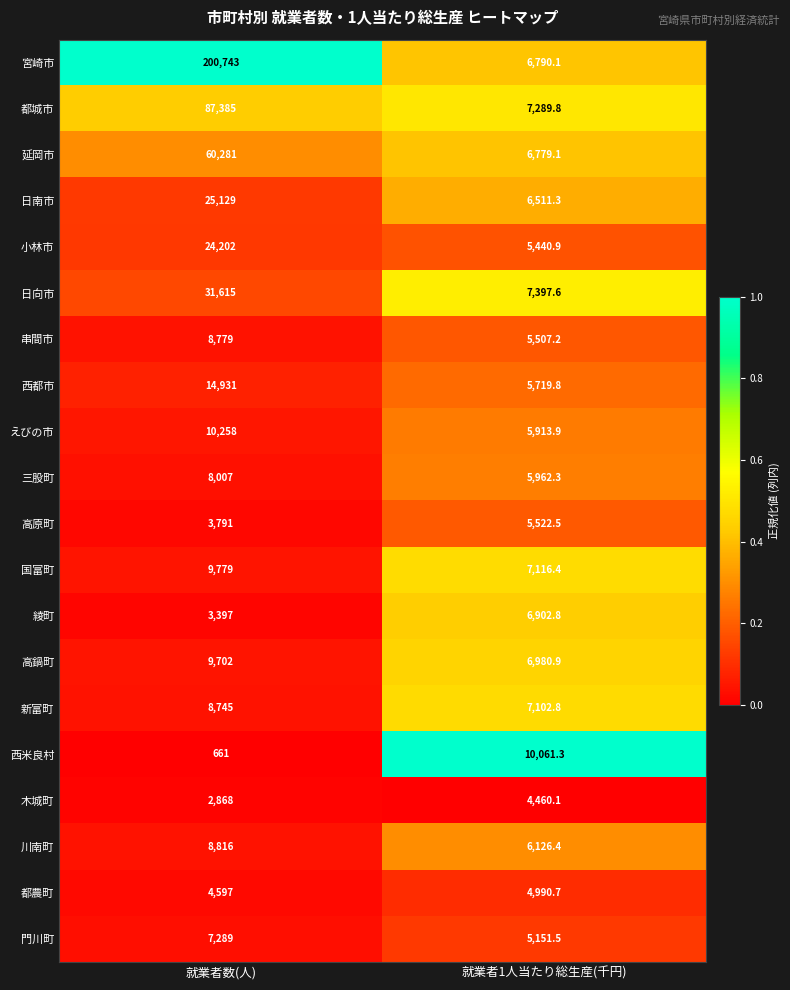

Is it true that 高原町 equals 5307.5 at 就業者数(人)?

False